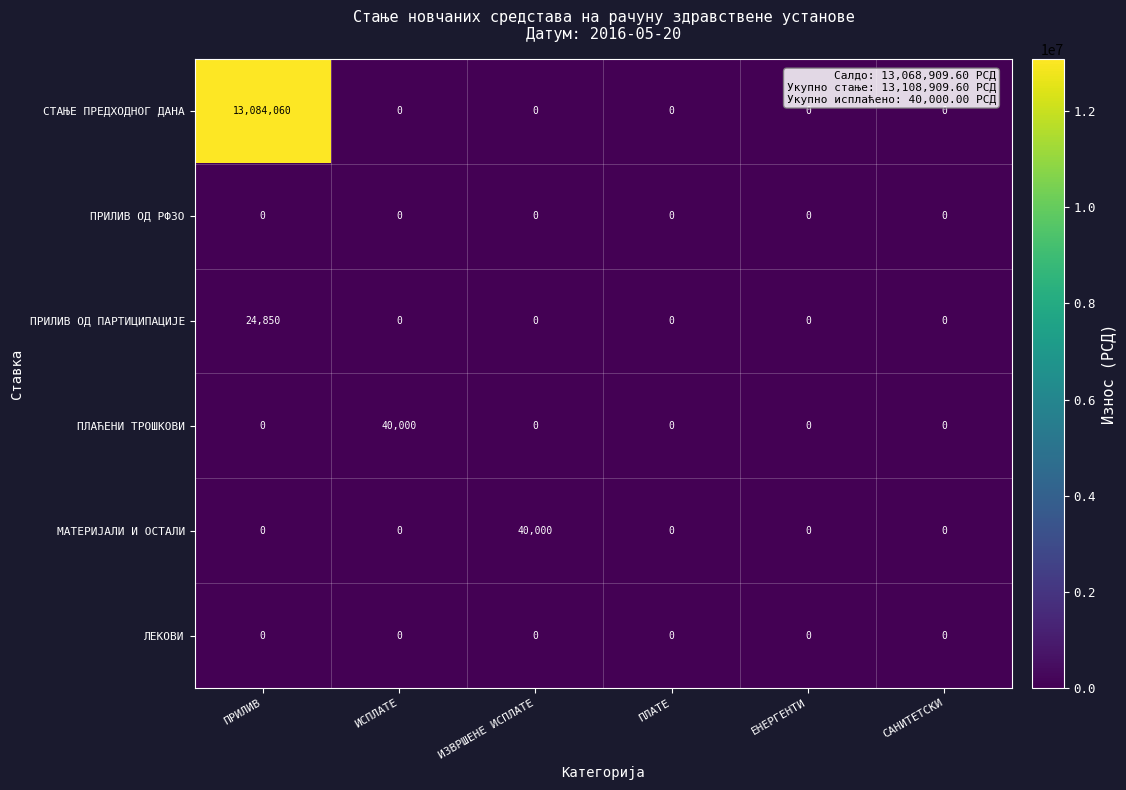

Which series changed the most between ПРИЛИВ and ПЛАТЕ?

СТАЊЕ ПРЕДХОДНОГ ДАНА